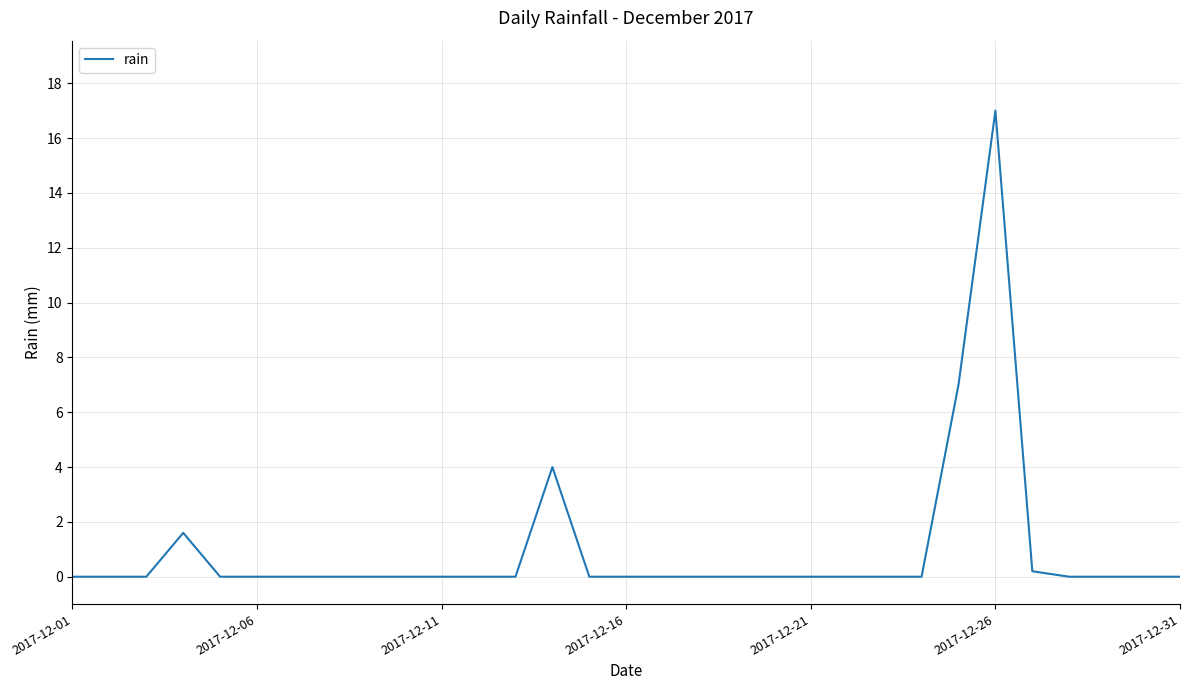

What is the maximum value shown in the chart?

17.0